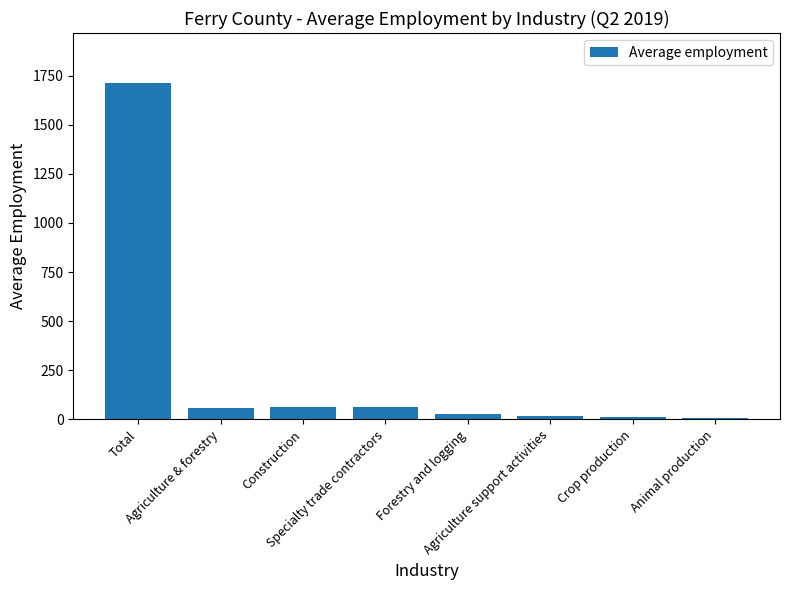

Is it true that the value at Agriculture & forestry is 58?

True